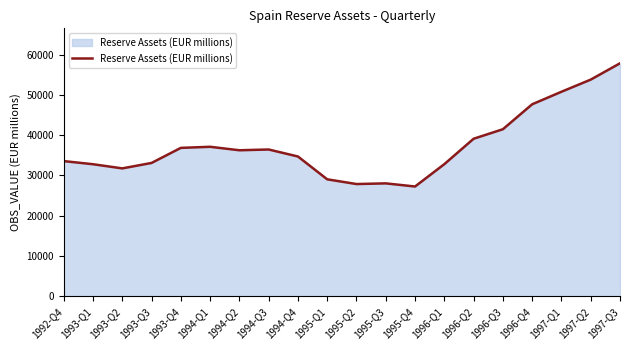

Is it true that the value at 1996-Q2 is 39110?

True